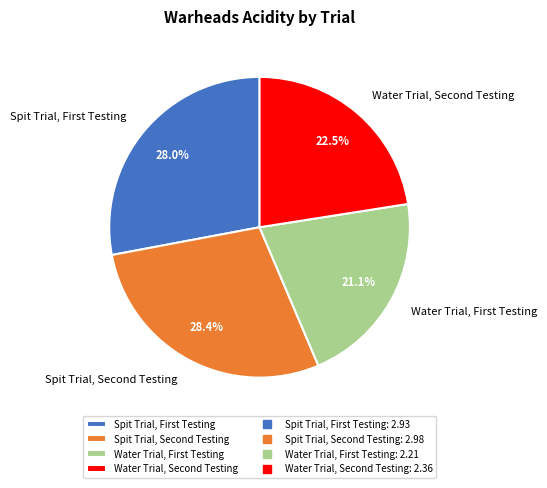

To the nearest percent, what is the difference between the largest and smallest slice percentages?

7%